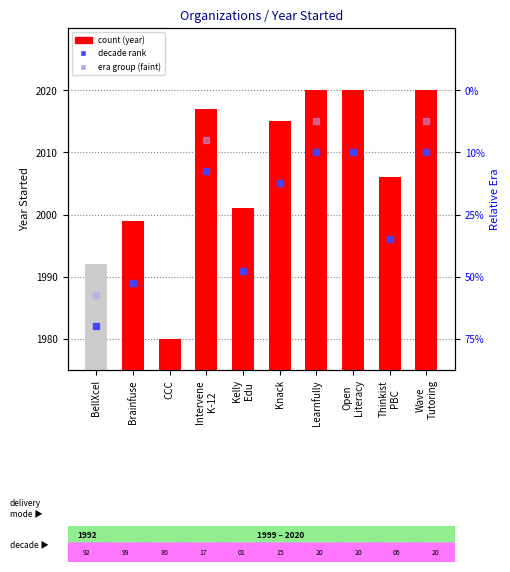

What is the sum of all values?

20070